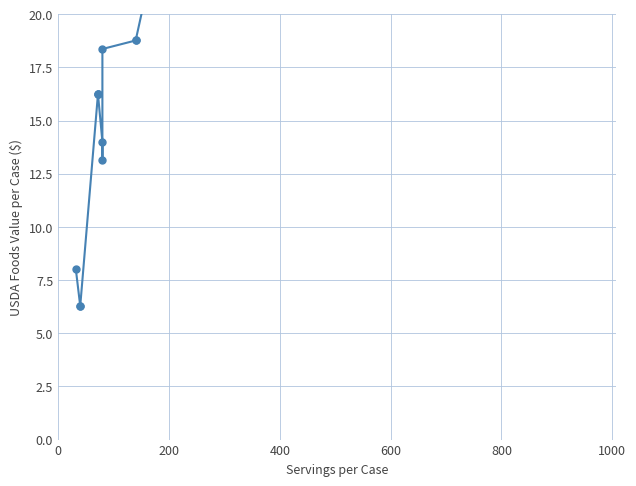

What is the sum of all values?

448.8